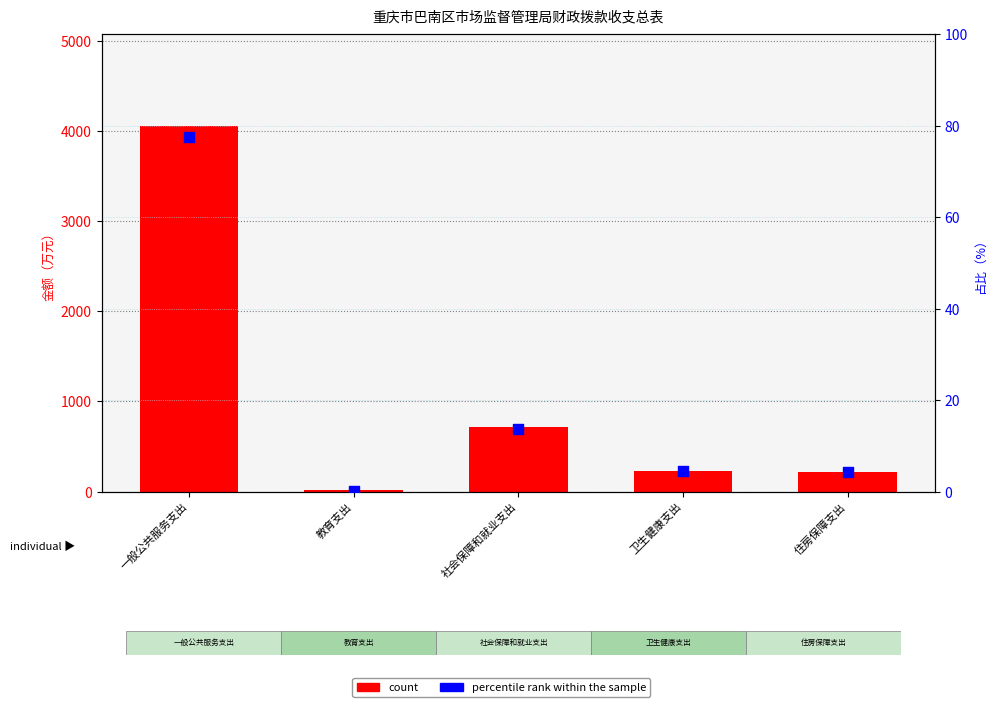

Which series has the largest total across all categories?

count